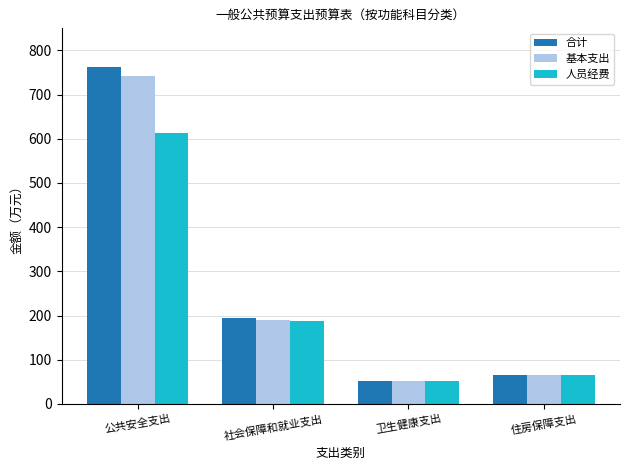

At 公共安全支出, list the series in order from smallest to largest.

人员经费, 基本支出, 合计